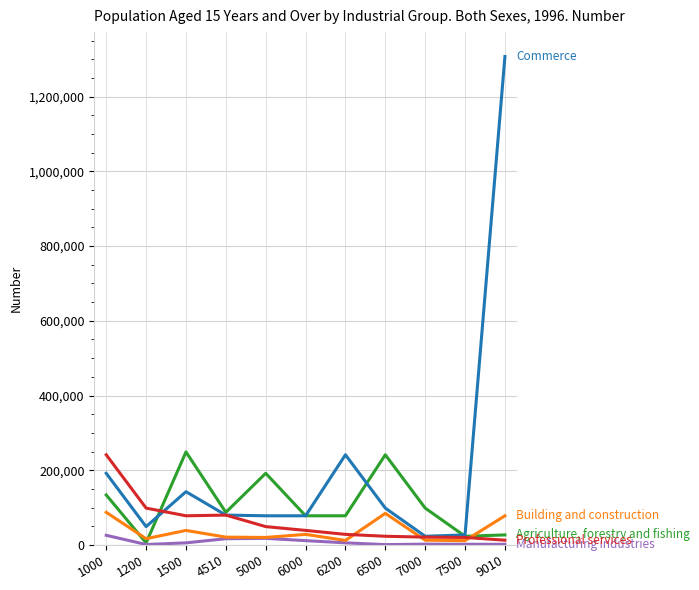

What is the greatest value displayed?

1307236